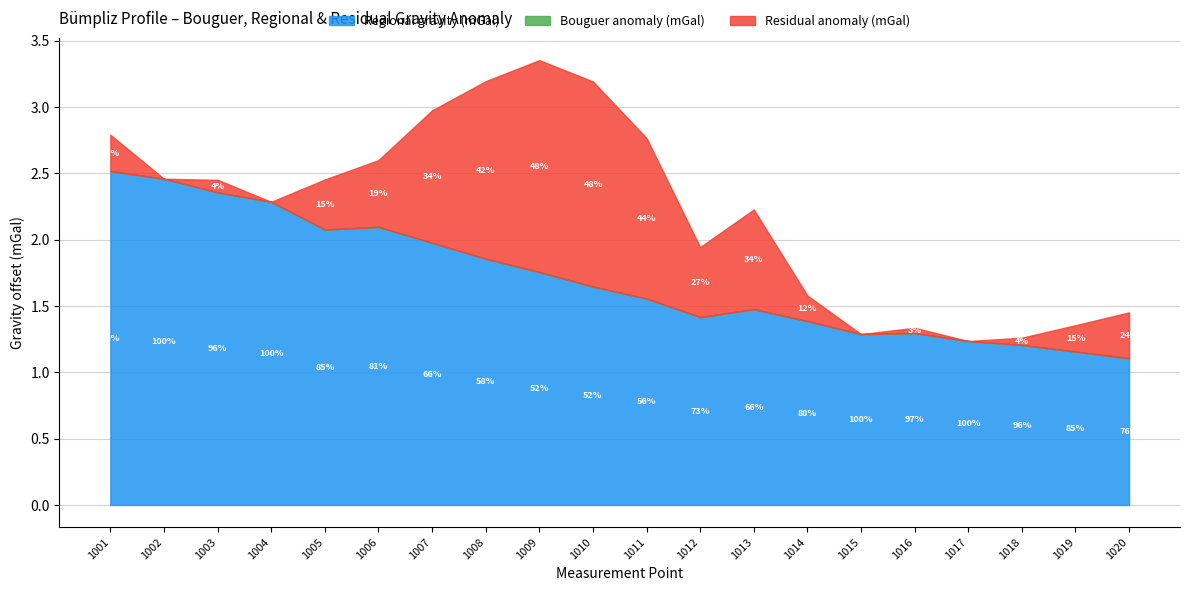

True or false: Residual anomaly (mGal) and Bouguer anomaly (mGal) intersect in this chart.

False